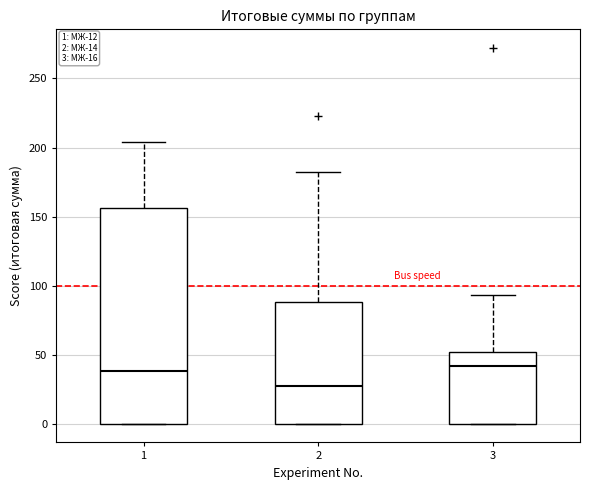

Comparing the boxes themselves (not the whiskers), which one is the tallest?

1